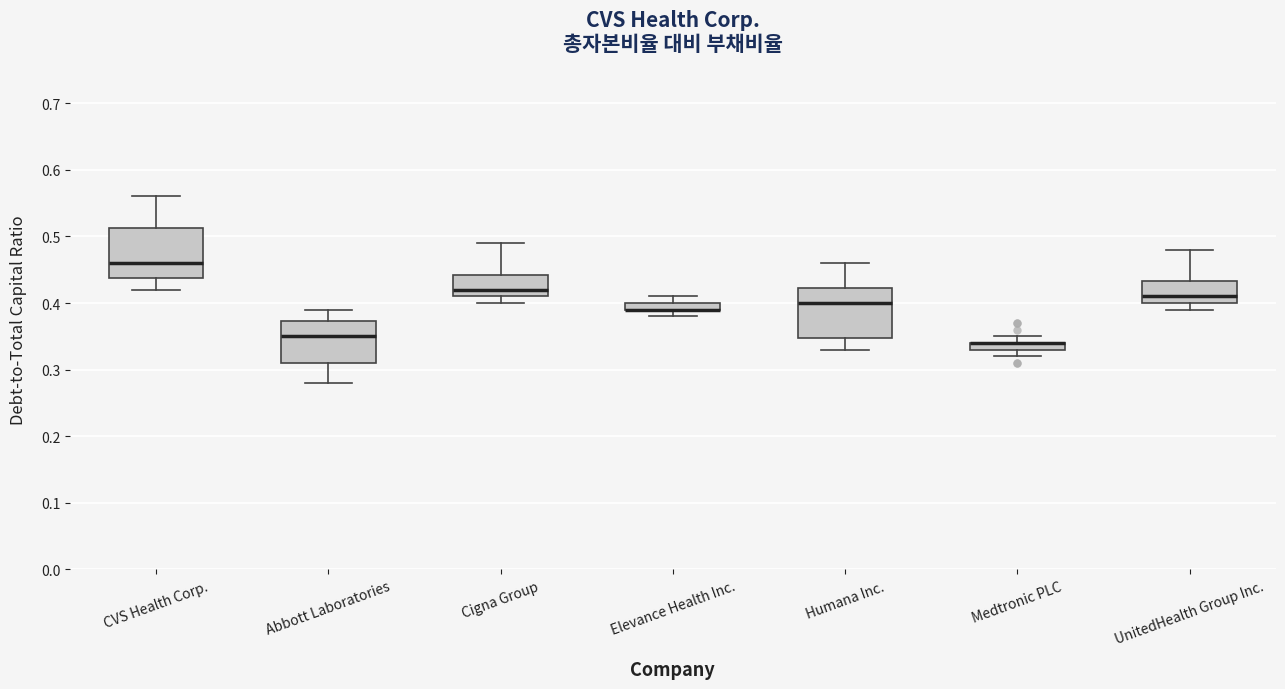

Where does the lower whisker of the box for CVS Health Corp. end on the y-axis? The values are not printed on the chart, so give them approximately, as read against the axis.

0.42